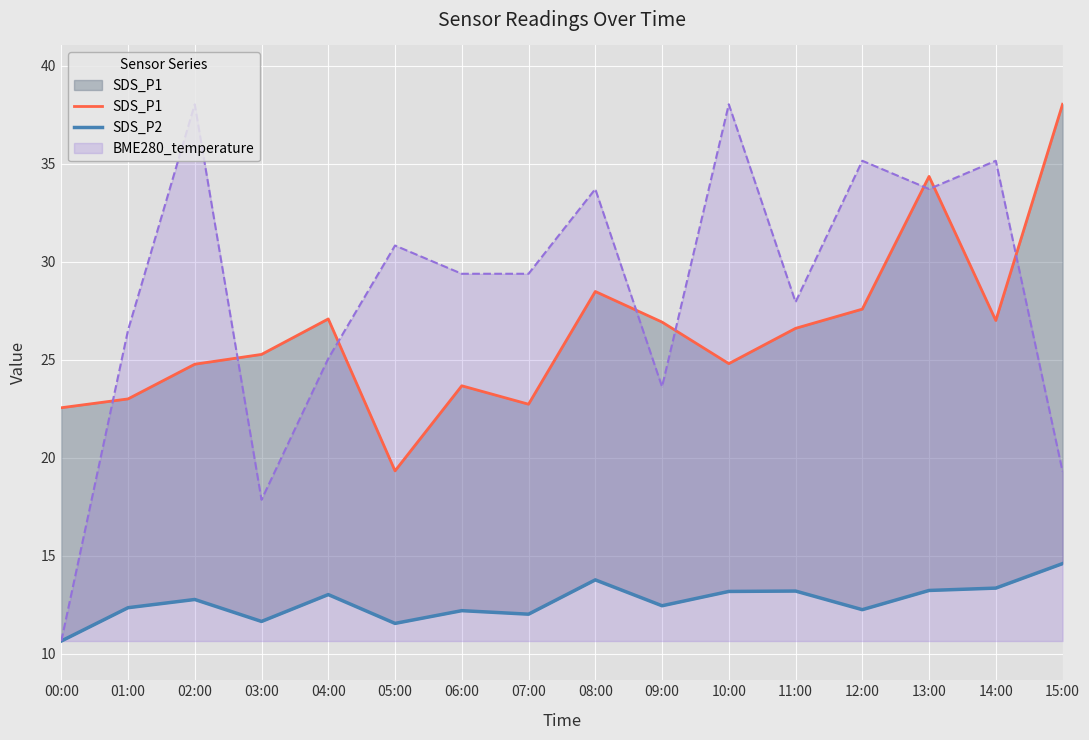

The value of SDS_P2 at 15:00 is 5.7. True or false?

False